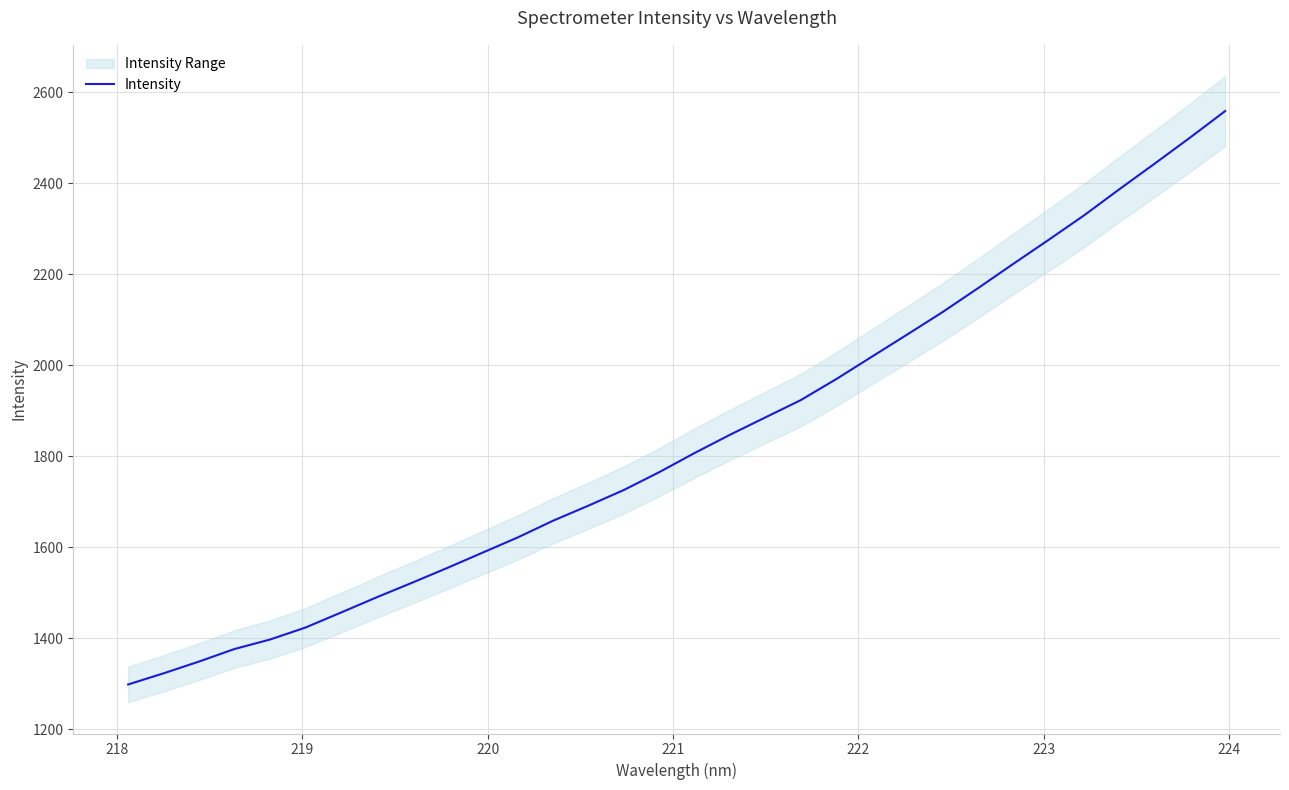

What is the lowest value of the Intensity series?

1298.6